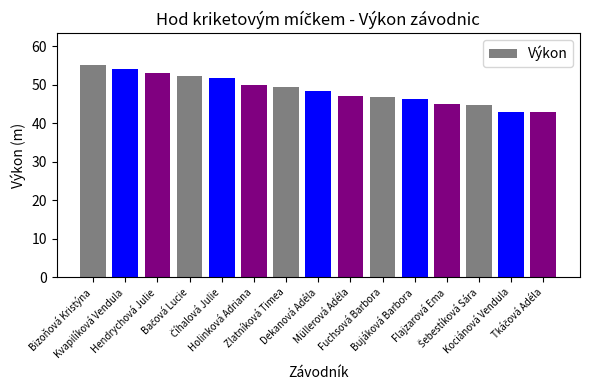

How many bars are there in total?

15